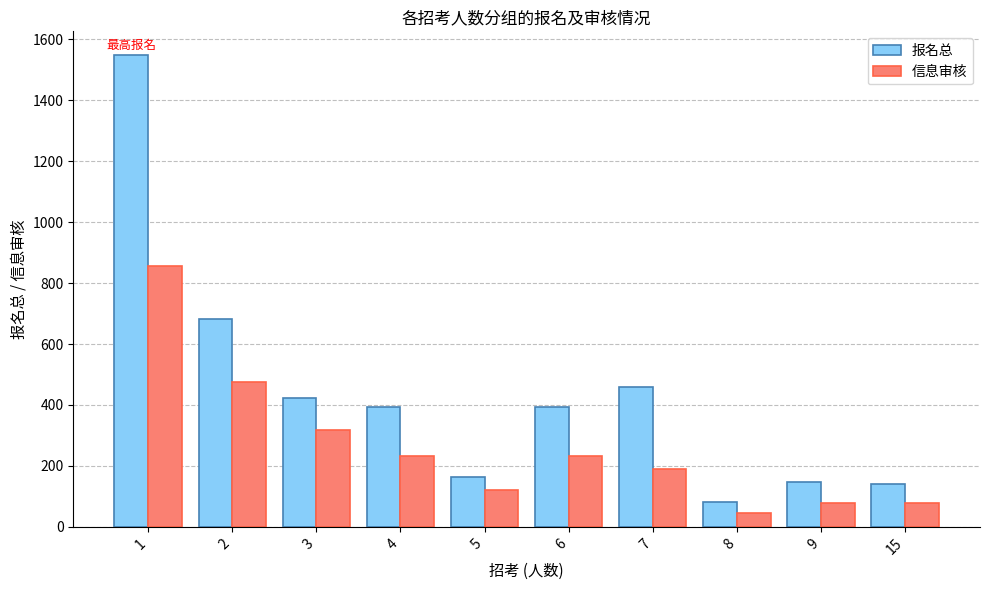

What is the total value across all series at 6?

626